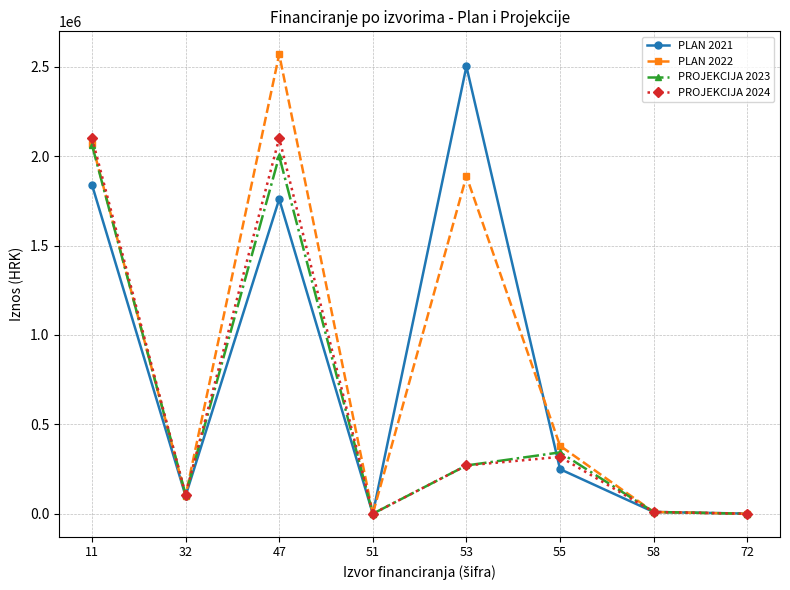

Is the value of PROJEKCIJA 2024 at 11 greater than the value of PROJEKCIJA 2023 at 58?

Yes